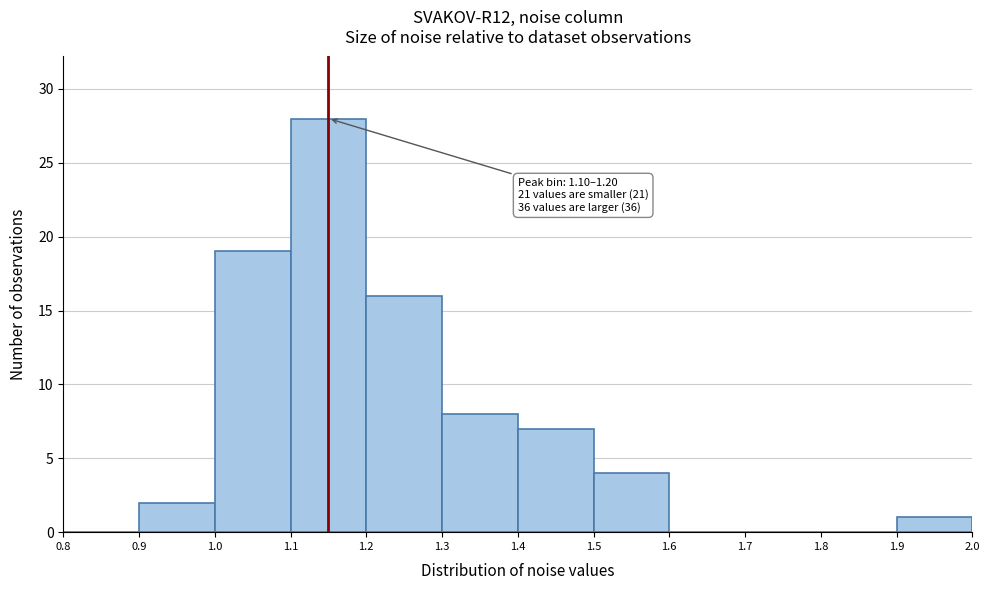

Over which range of the x-axis is the bar tallest?

1.1 to 1.2